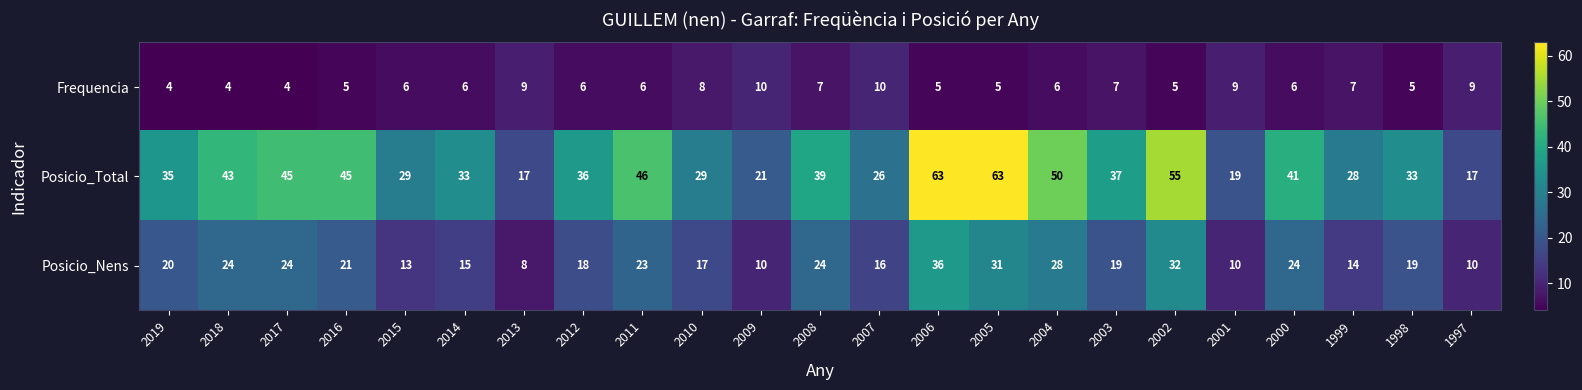

List the series in order of their overall mean, highest first.

Posicio_Total, Posicio_Nens, Frequencia